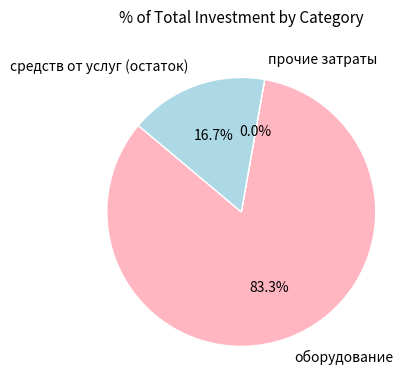

Is средств от услуг (остаток) the majority of the pie?

No